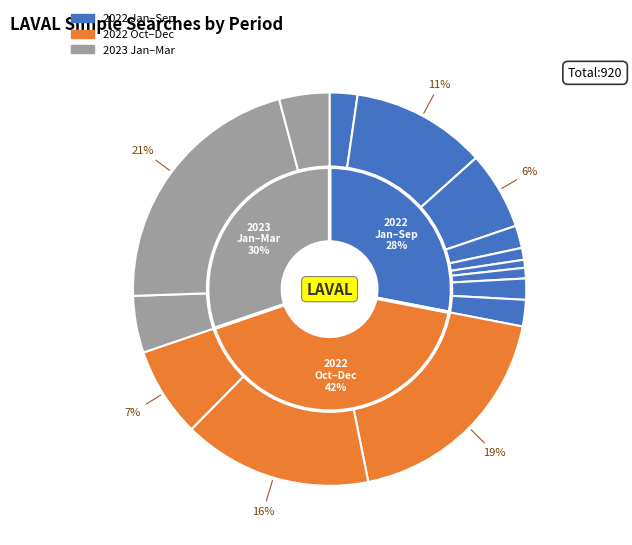

To the nearest percent, what is the average slice percentage?

7%